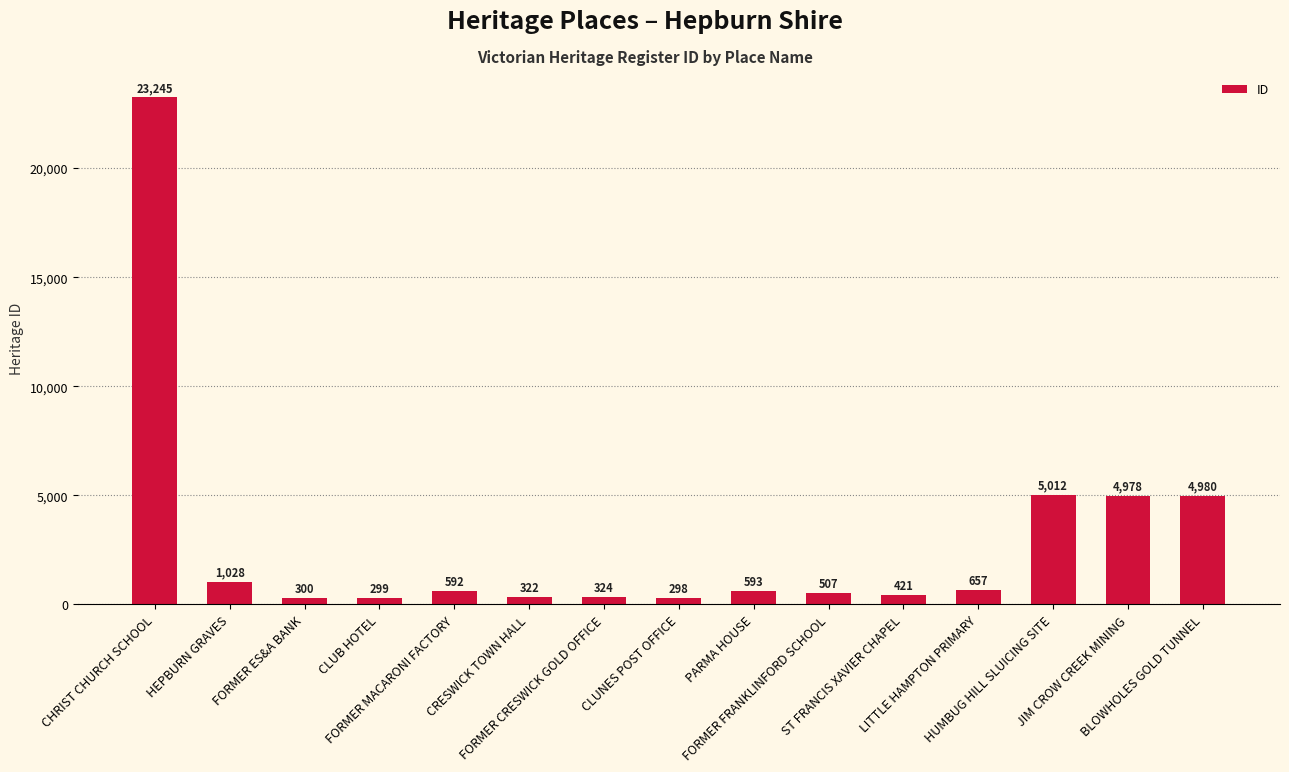

What is the change in value from CLUB HOTEL to FORMER CRESWICK GOLD OFFICE?

+25